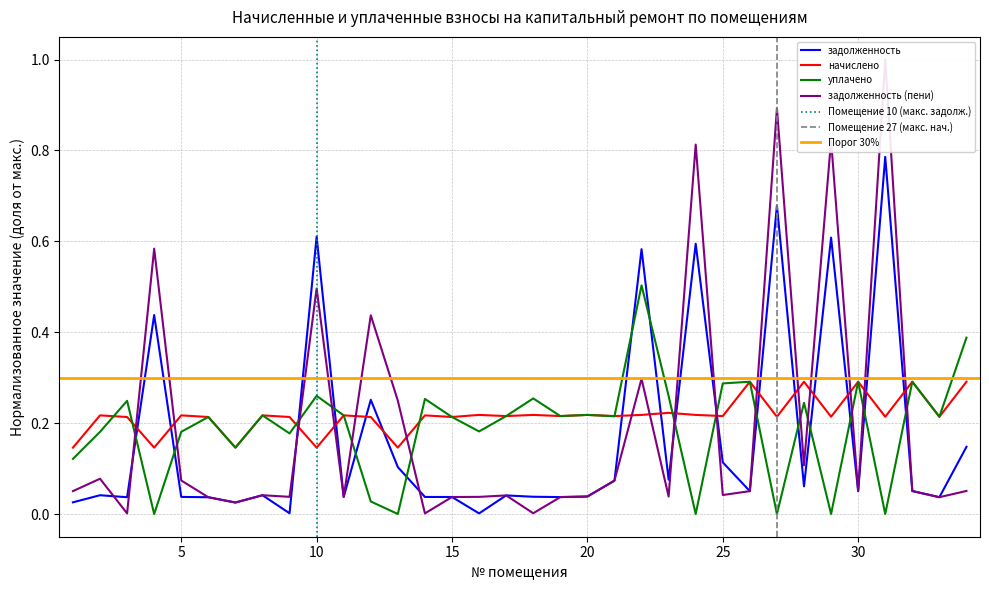

Does the chart display data point markers on the line(s)?

No